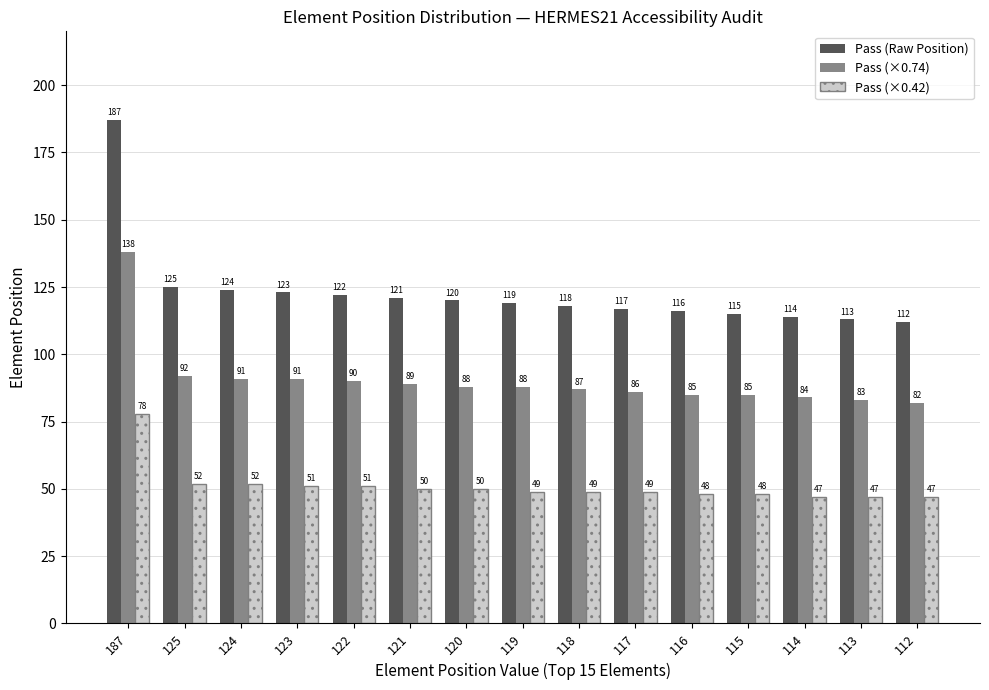

Reading left to right, transcribe all the data shown in this chart.

Pass (Raw Position): 187	125	124	123	122	121	120	119	118	117	116	115	114	113	112
Pass (×0.74): 138	92	91	91	90	89	88	88	87	86	85	85	84	83	82
Pass (×0.42): 78	52	52	51	51	50	50	49	49	49	48	48	47	47	47